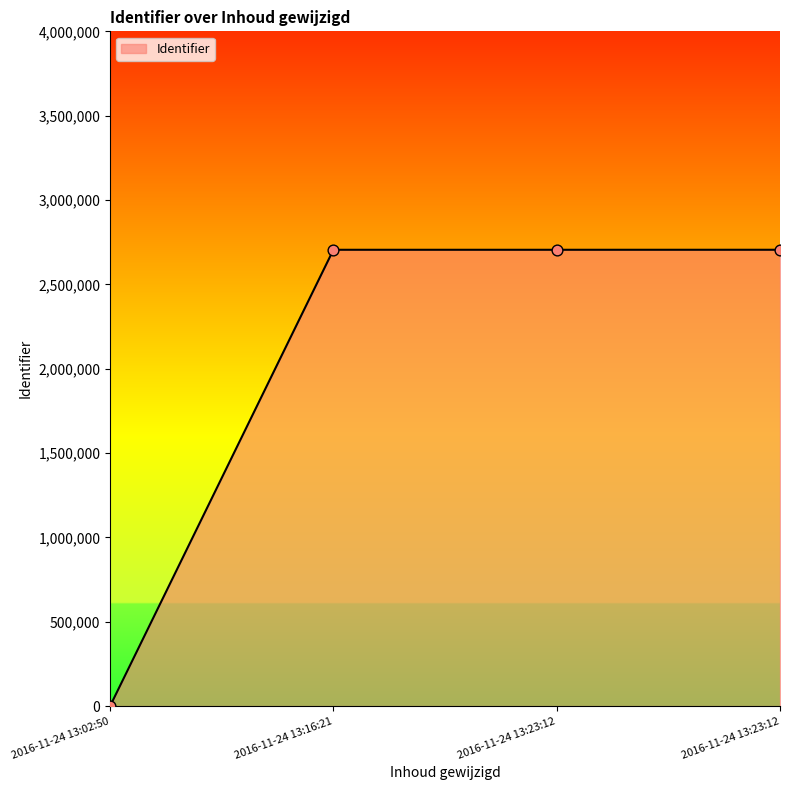

What is the change in value from 2016-11-24 13:16:21 to 2016-11-24 13:23:12?

+89